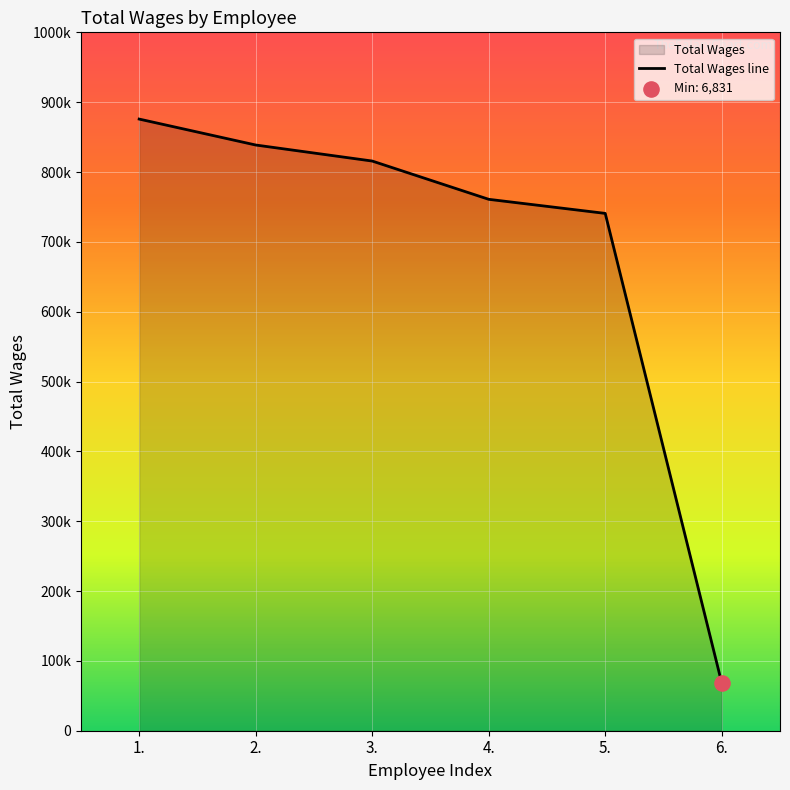

What is the change in value from 3. to 5.?

-7496